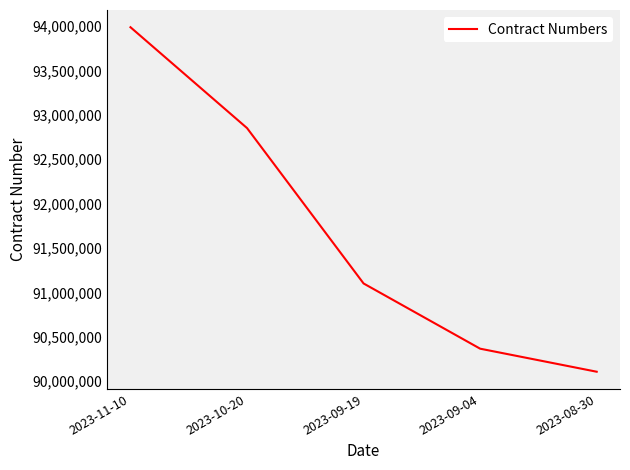

What is the difference between the maximum and minimum values?

3883865